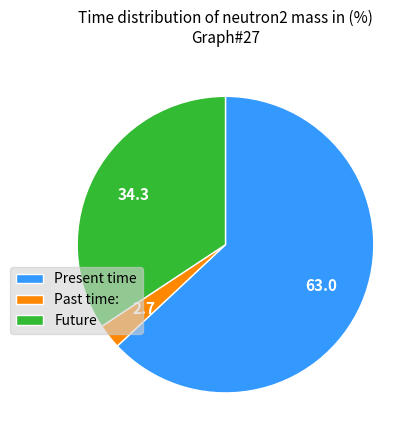

Which slice is the largest?

Present time